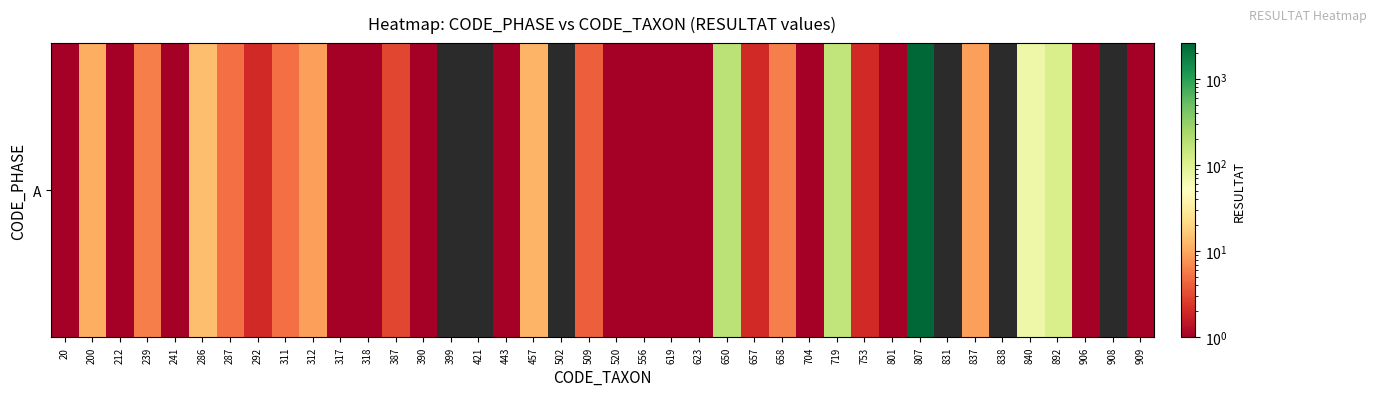

Rank the categories by value from lowest to highest.

399, 421, 502, 831, 838, 908, 20, 212, 241, 317, 318, 390, 443, 520, 556, 619, 623, 704, 801, 906, 909, 292, 657, 753, 387, 509, 287, 311, 239, 658, 312, 837, 200, 457, 286, 840, 892, 719, 650, 807